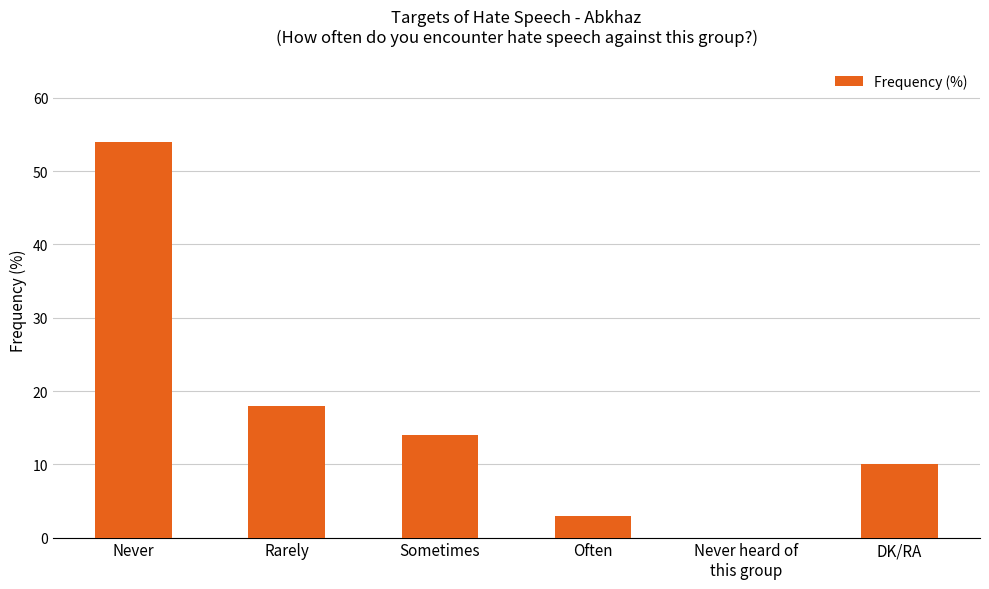

The chart shows a value of 54 at Never. True or false?

True